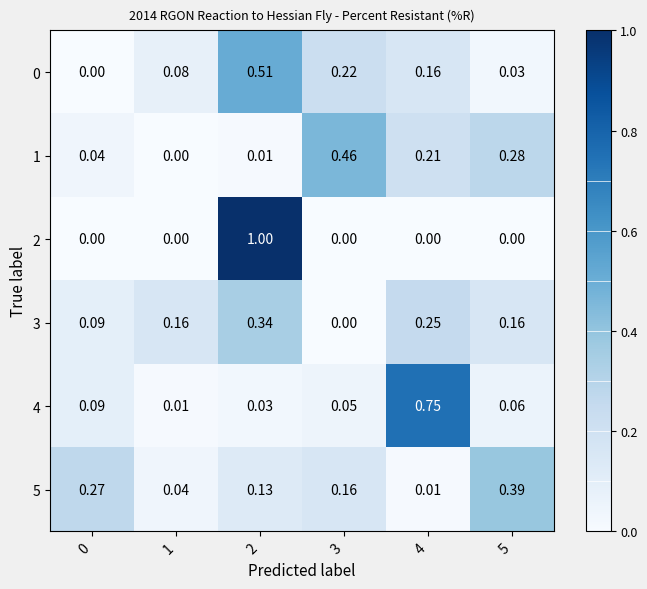

Is the value of 2 at 5 greater than the value of 0 at 2?

No